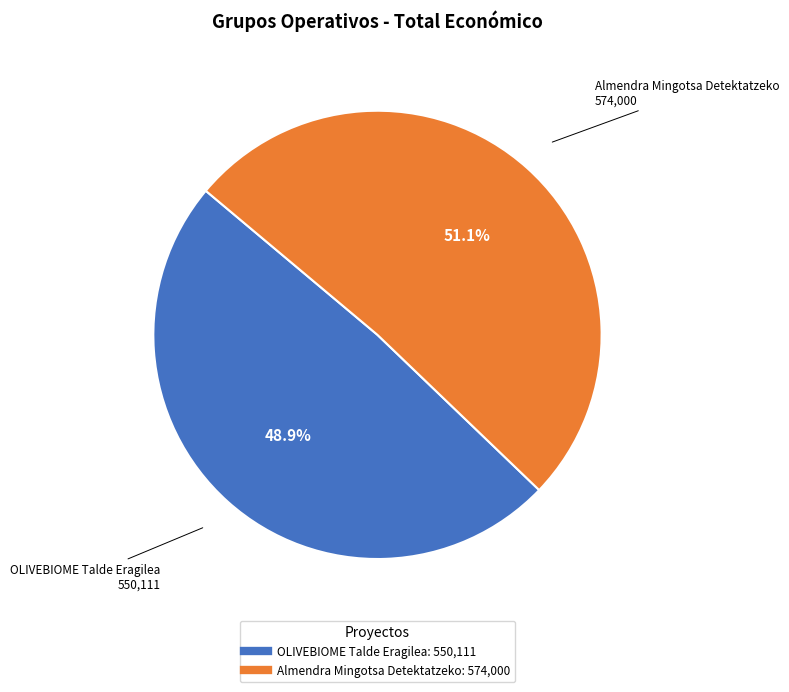

How many slices are in this pie chart?

2